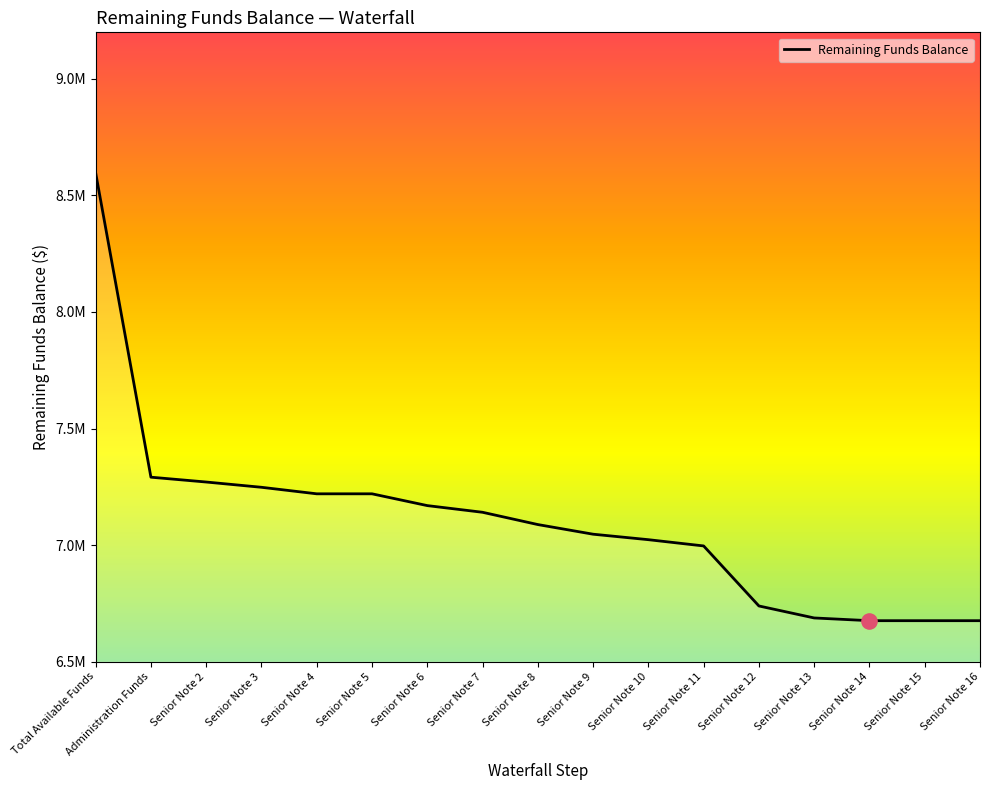

What is the ratio of the value at Senior Note 13 to the value at Senior Note 6?

0.9